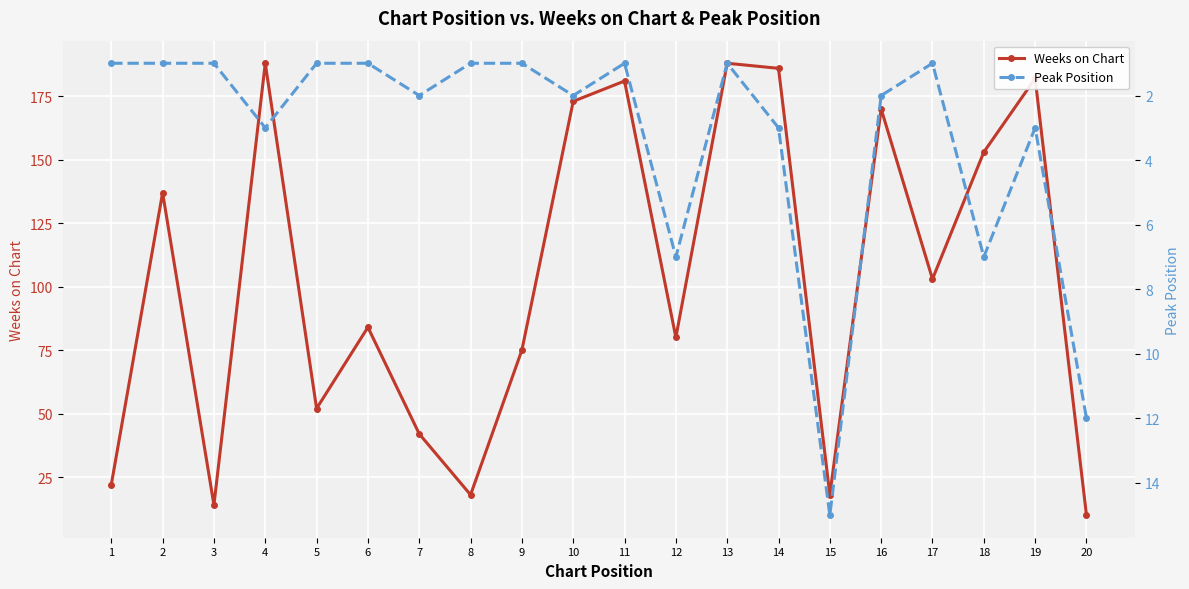

At which label does Peak Position reach its peak?

15